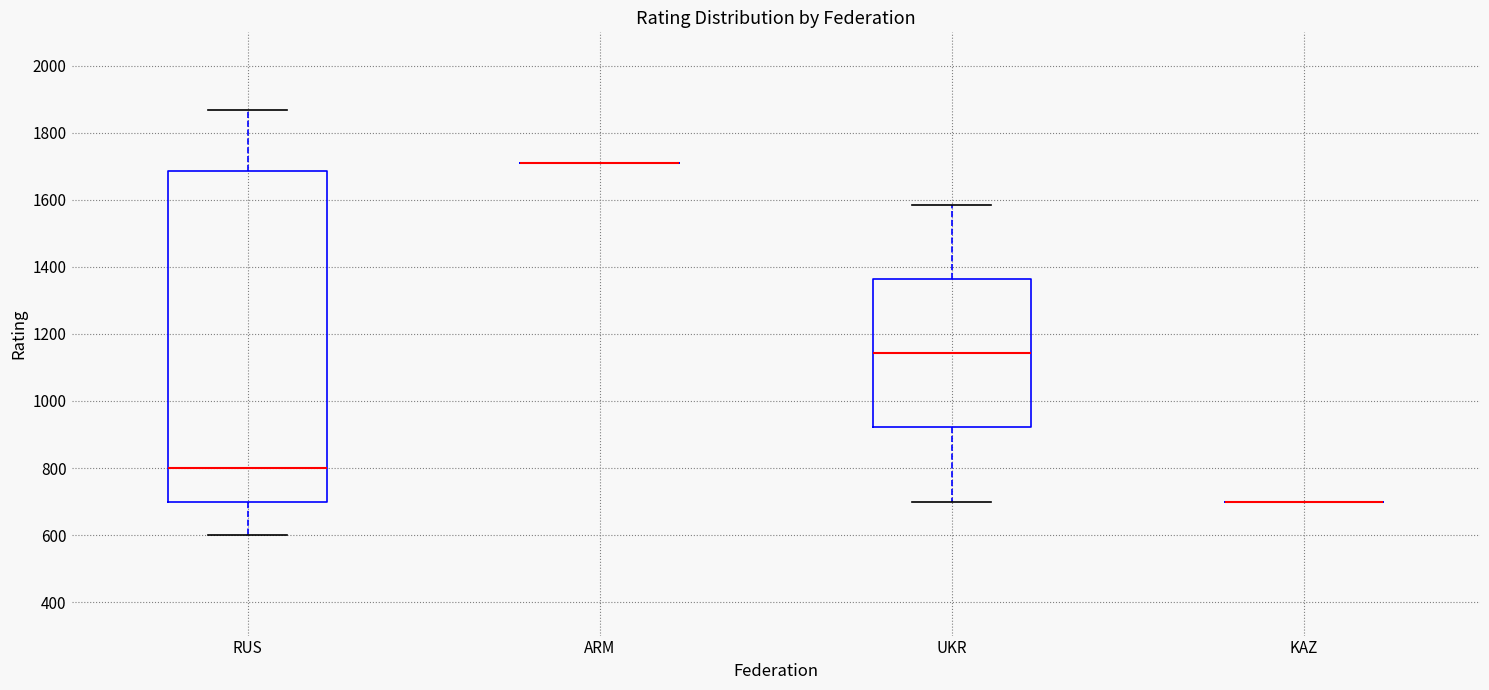

Reading left to right, transcribe this box plot: for each box, give where its median line is, the range the box spans, and where its two whiskers end, as read against the y-axis. The values are not printed on the chart, so give them approximately, as read against the axis.

RUS: median 800, box 700 to 1680, whiskers 600 to 1860
ARM: box collapsed to a line at 1720, whiskers 1720 to 1720
UKR: median 1140, box 920 to 1360, whiskers 700 to 1580
KAZ: box collapsed to a line at 700, whiskers 700 to 700